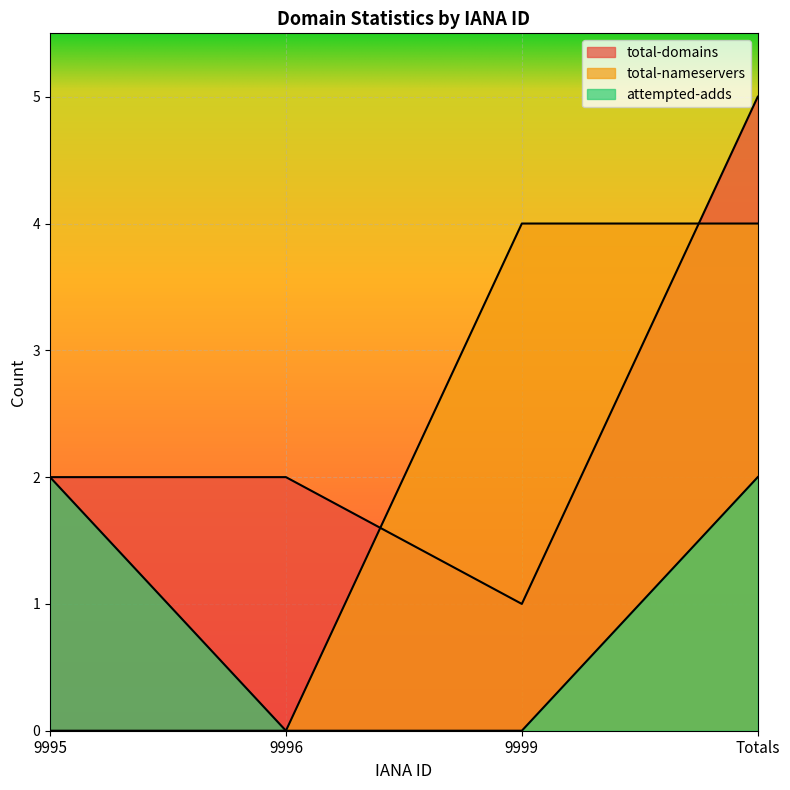

Rank the series by their maximum value, from highest to lowest.

total-domains, total-nameservers, attempted-adds